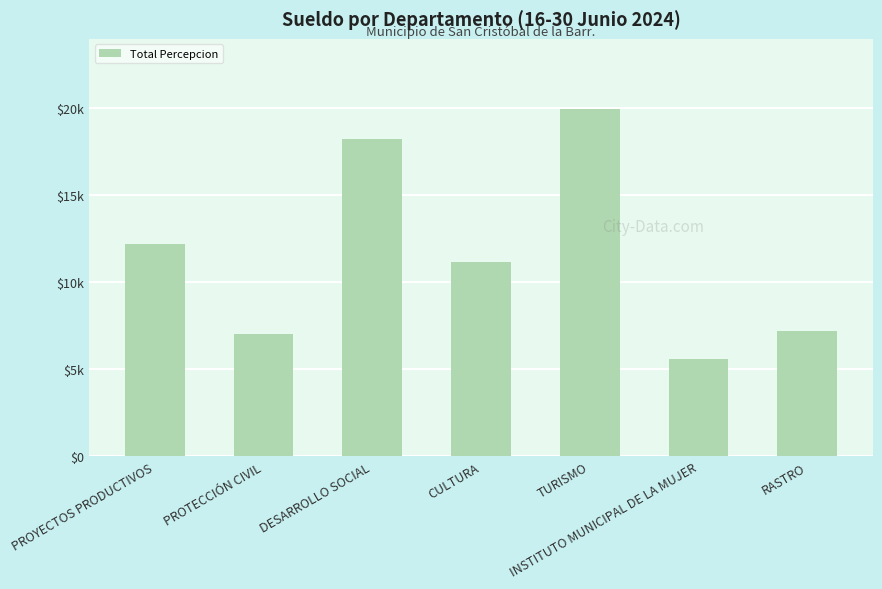

Are the bars horizontal?

No